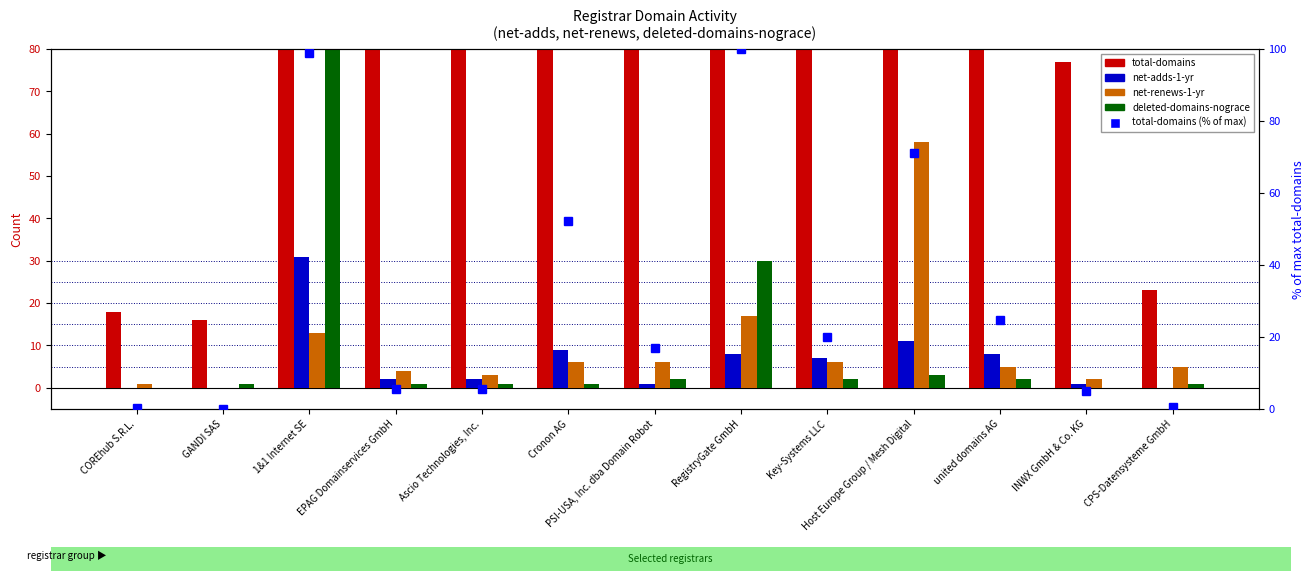

How many bars are there in total?

52